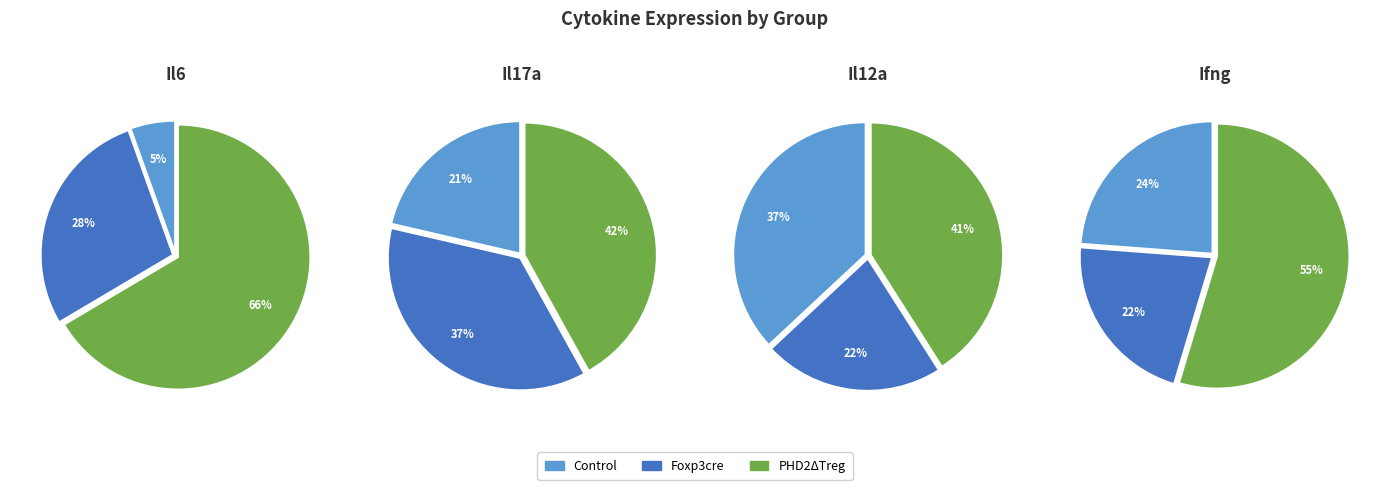

To the nearest percent, what is the difference between the 1 and 2 slice percentages?

38%